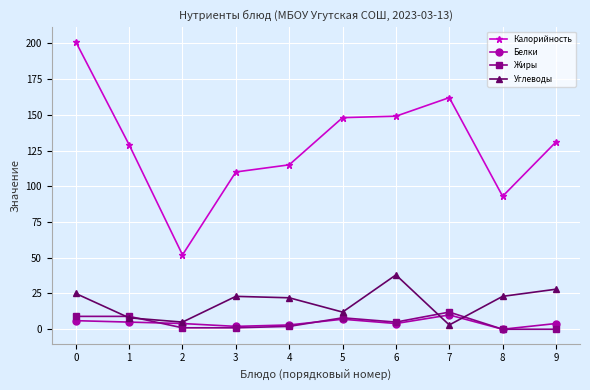

What is the difference between the maximum and second lowest values in the Жиры series?

12